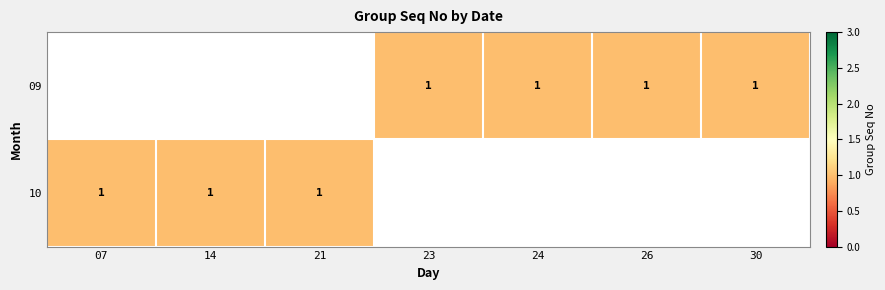

Which has a higher value, 30 or 14?

14